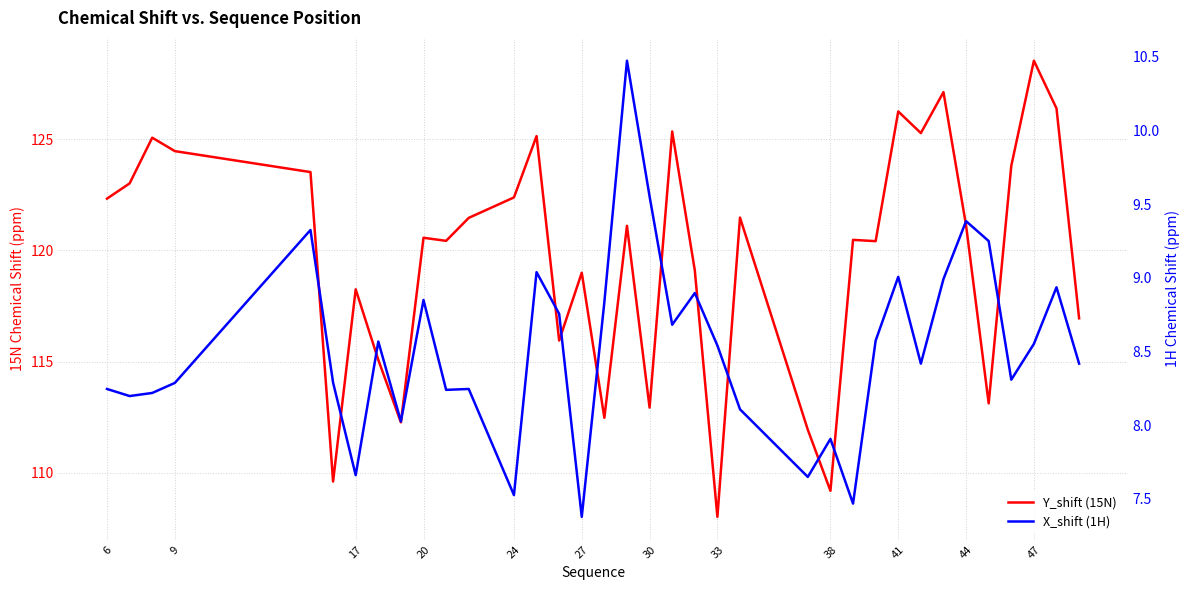

Rank the series by their average value, from highest to lowest.

Y_shift (15N), X_shift (1H)